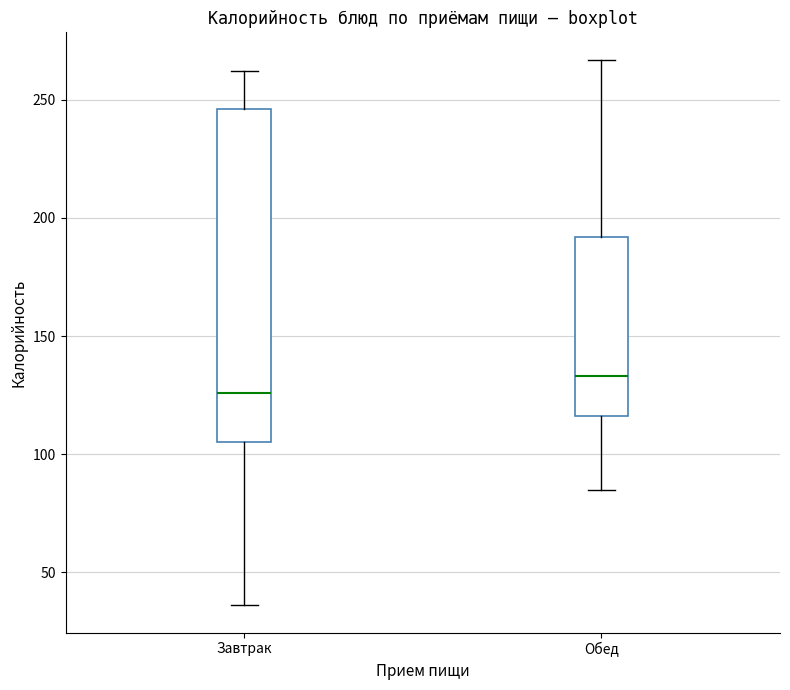

Which box's median line is the lowest?

Завтрак